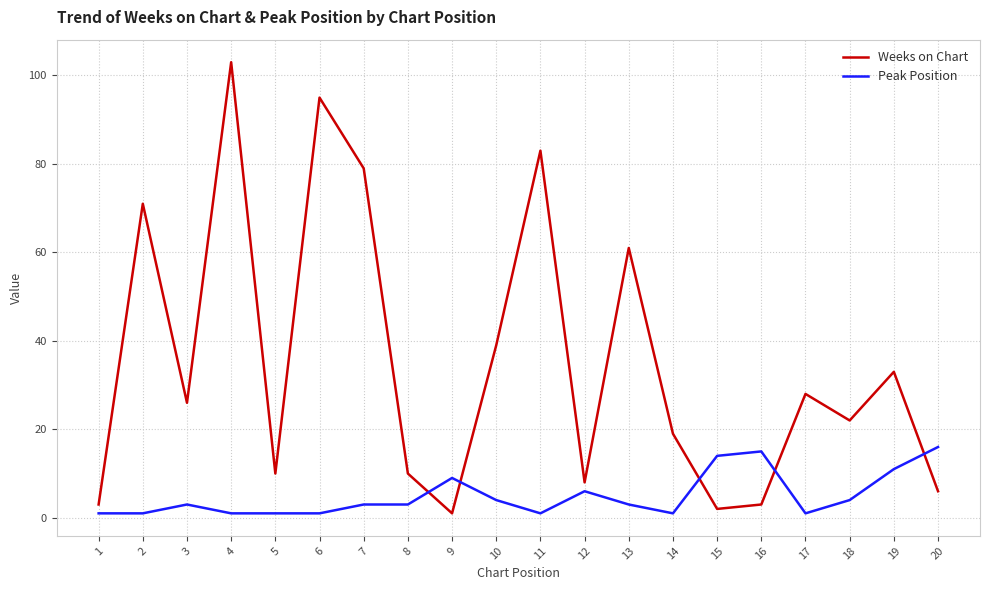

Which series has the widest spread of values?

Weeks on Chart